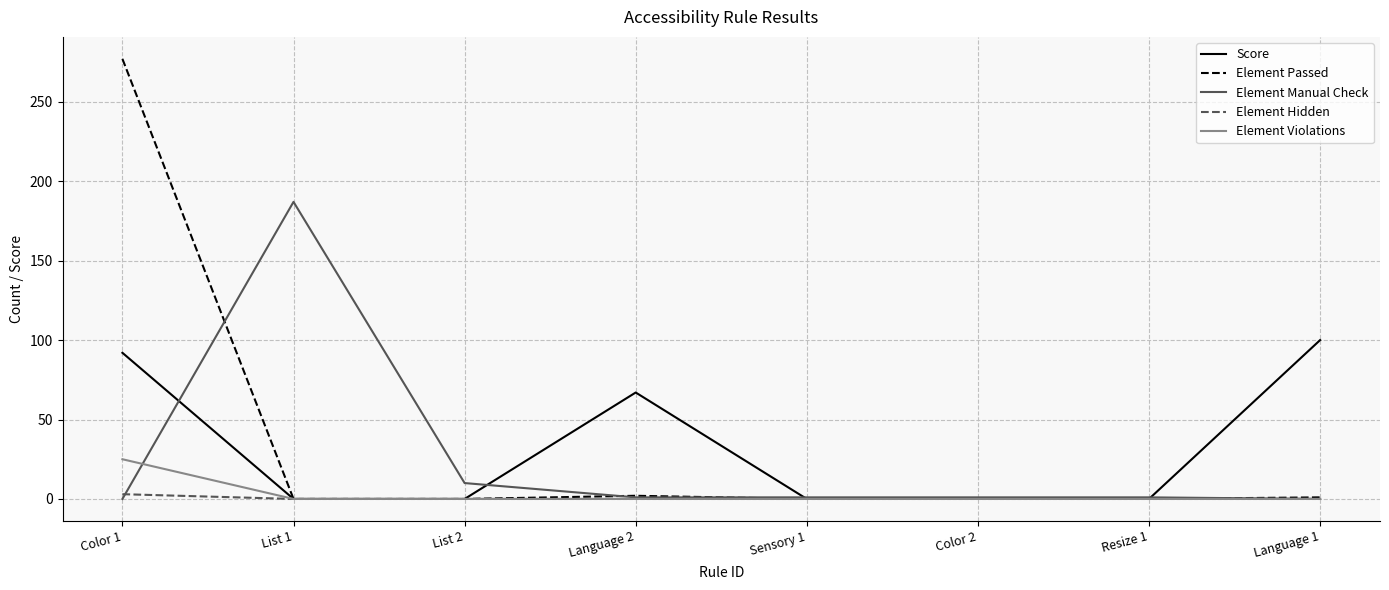

At which category is the sum across all series the highest?

Color 1